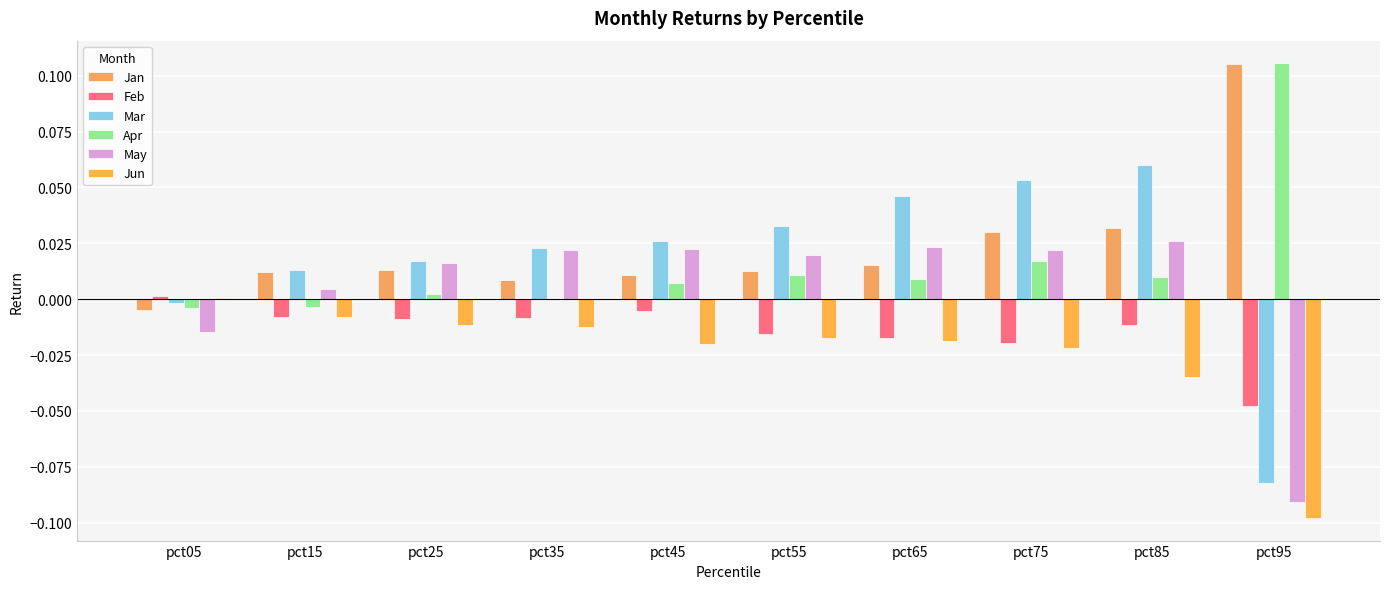

Count the number of data series in this chart.

6